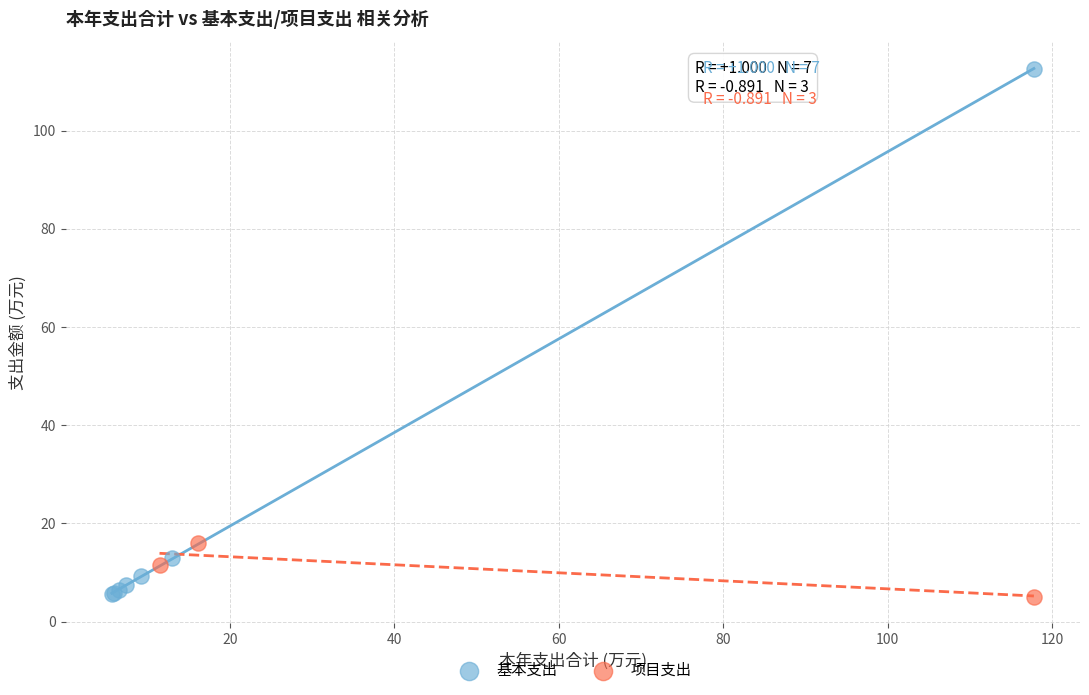

Which series has the largest Y range (max minus min)?

基本支出